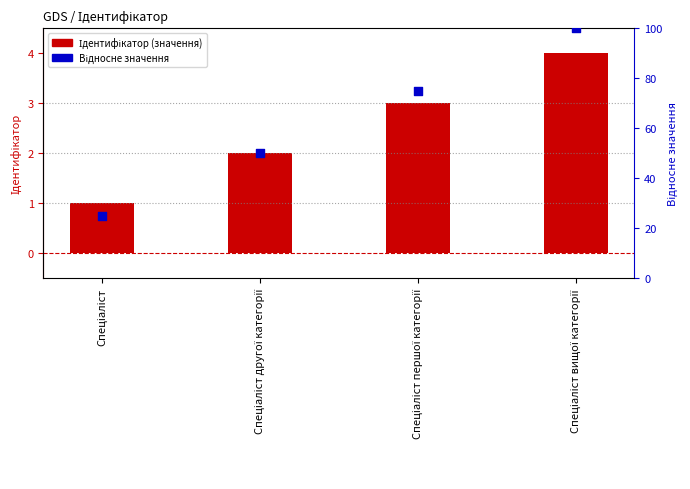

At how many categories does at least one series exceed 69?

2